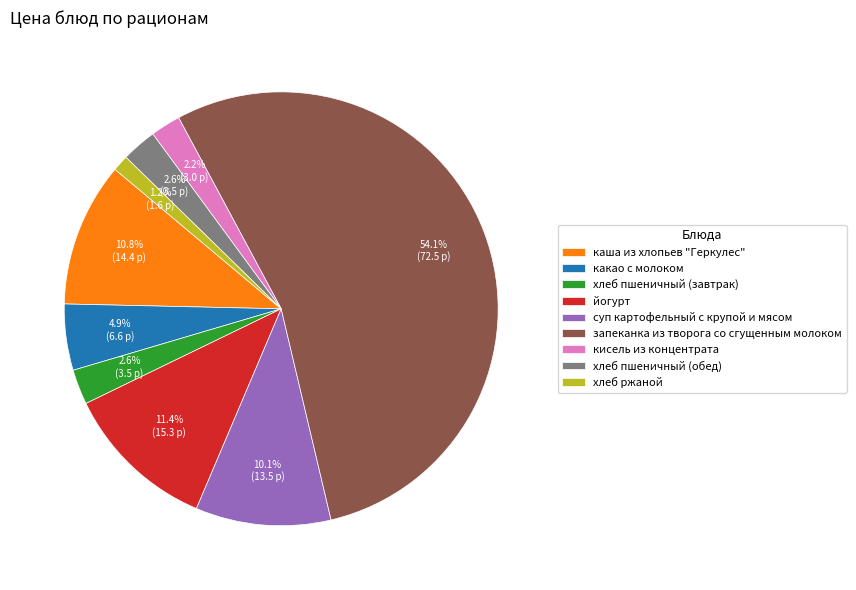

Between запеканка из творога со сгущенным молоком and какао с молоком, which is larger?

запеканка из творога со сгущенным молоком